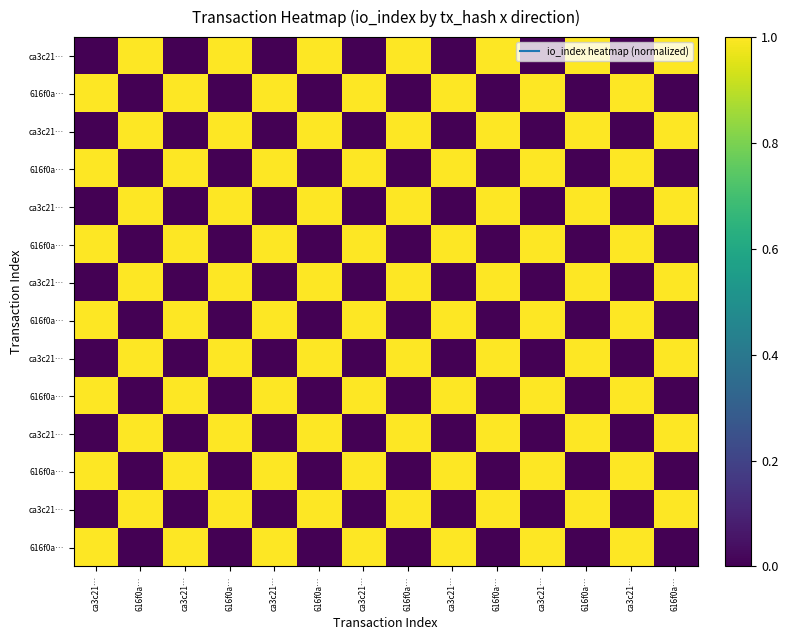

What is the maximum value shown in the chart?

1.0